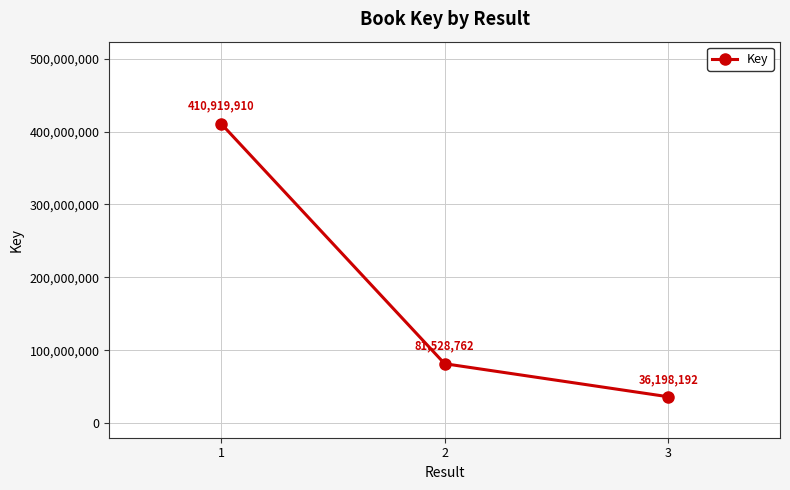

Count the number of categories in the chart.

3